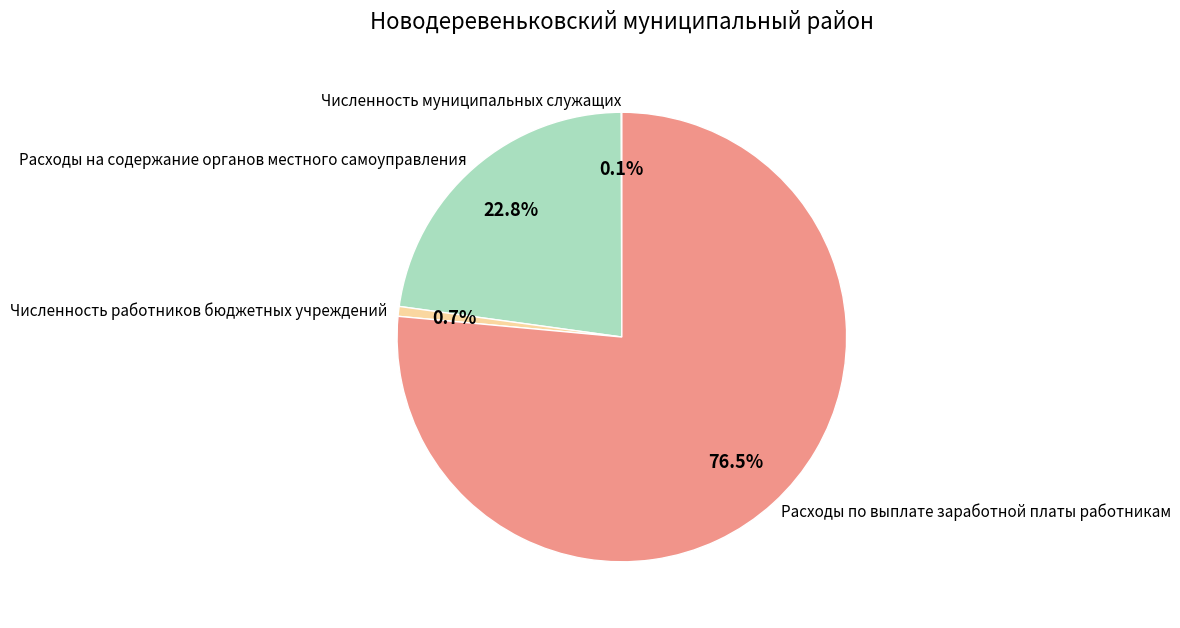

Which slice represents more than half of the pie?

Расходы по выплате заработной платы работникам